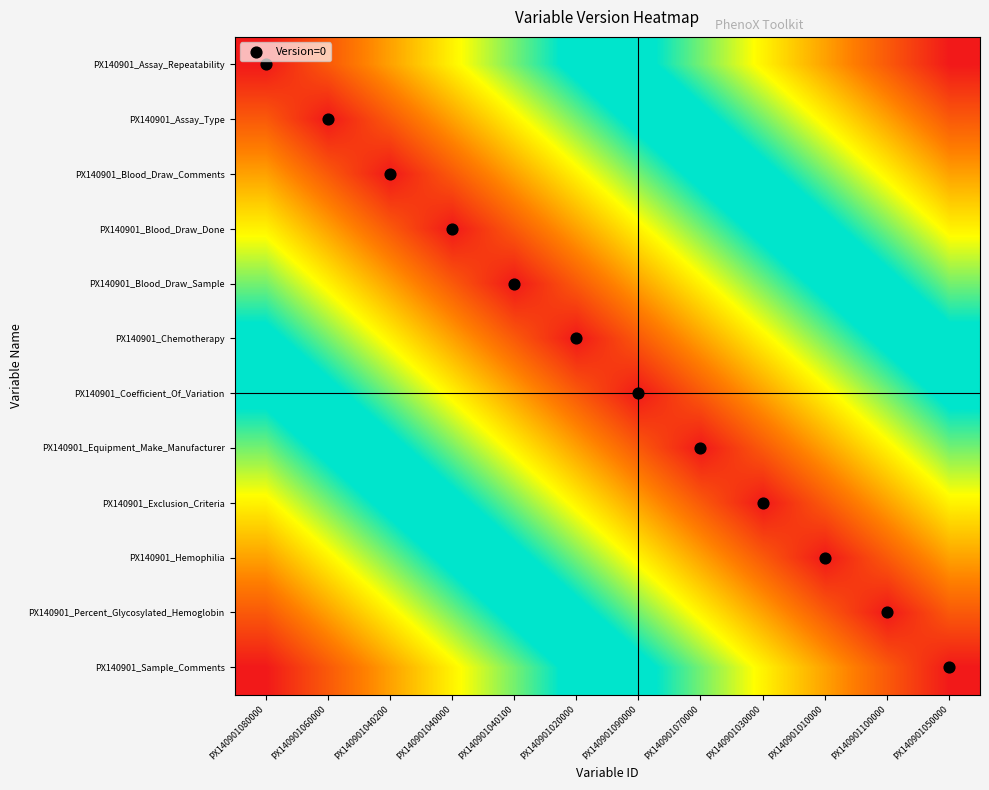

Which series has the largest total across all categories?

PX140901_Assay_Repeatability